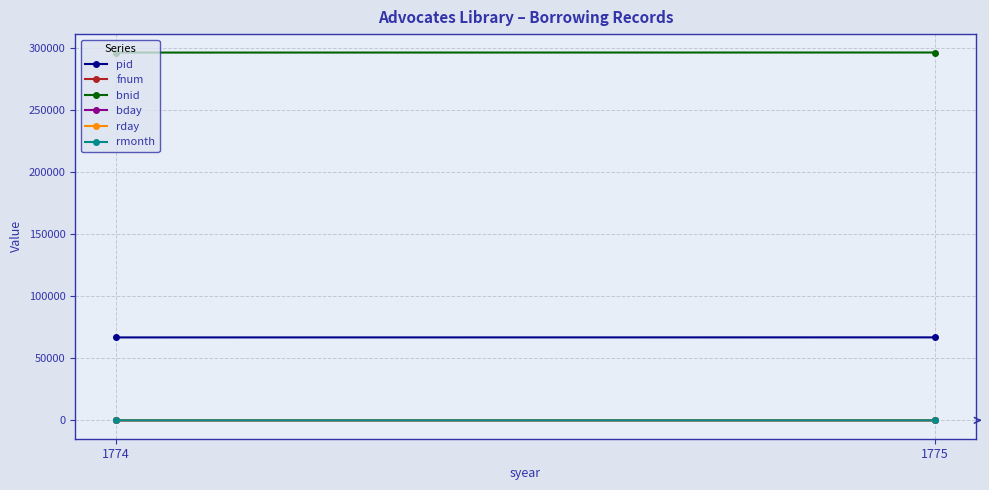

The rmonth series shows 8 at 1775. True or false?

True